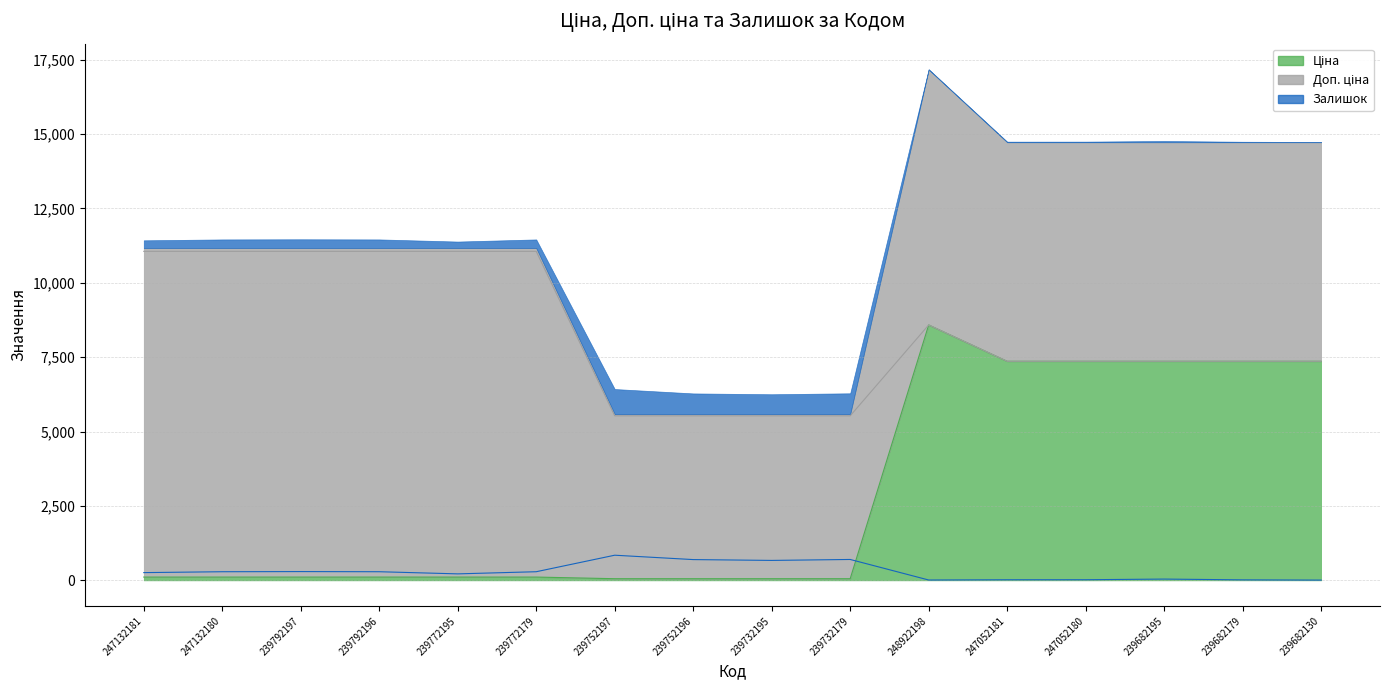

Reading left to right, extract all data points from this chart.

Ціна: 110.5	110.5	110.5	110.5	110.5	110.5	55.3	55.3	55.3	55.3	8581.1	7360.2	7360.2	7360.2	7360.2	7360.2
Доп. ціна: 11055.0	11055.0	11055.0	11055.0	11055.0	11055.0	5528.0	5528.0	5528.0	5528.0	8581.1	7360.2	7360.2	7360.2	7360.2	7360.2
Залишок: 260.0	290.0	295.0	290.0	218.0	290.0	845.0	698.0	670.0	702.0	12.0	20.0	21.0	43.0	17.0	9.0